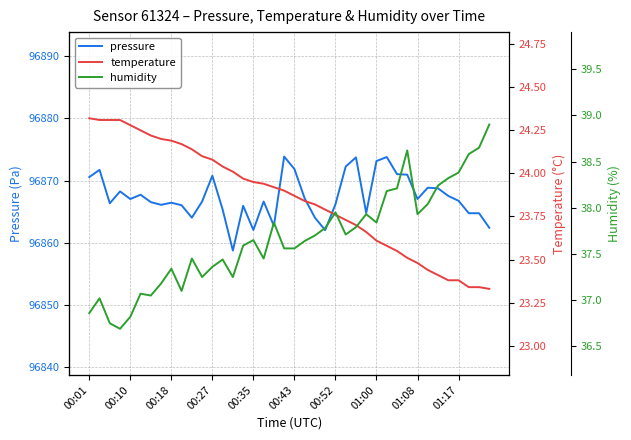

Which category has the lowest value in the pressure series?

14